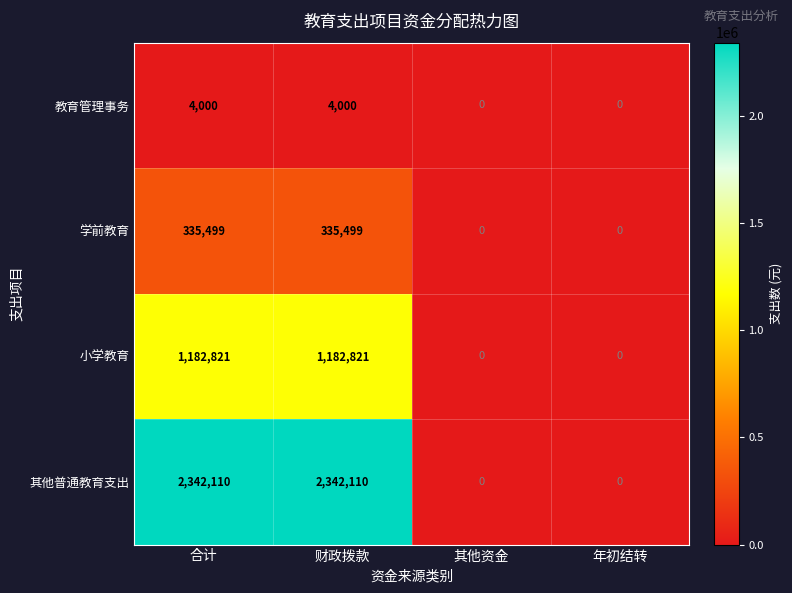

Rank the series by their maximum value, from lowest to highest.

教育管理事务, 学前教育, 小学教育, 其他普通教育支出